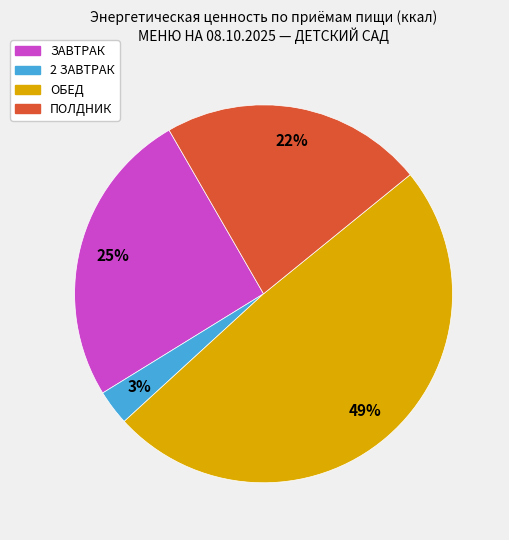

To the nearest percent, what percentage of the pie is ПОЛДНИК?

22%